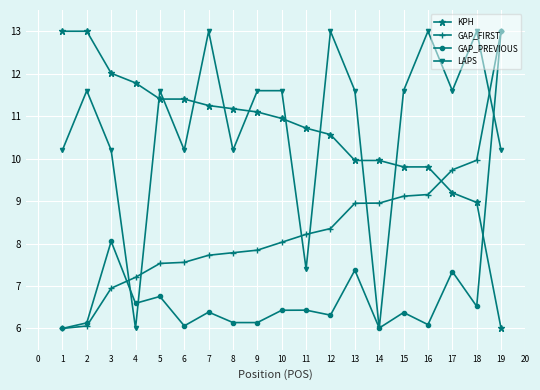

Is it true that LAPS equals 18.1 at 17?

False